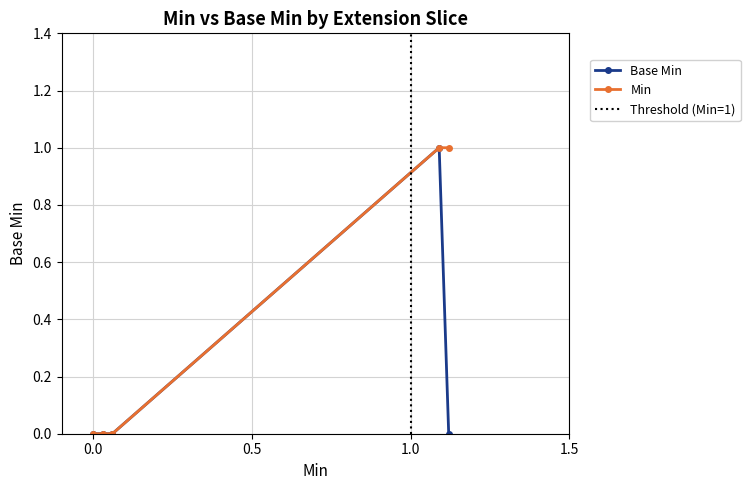

What are all the series names shown in the legend?

Base Min, Min